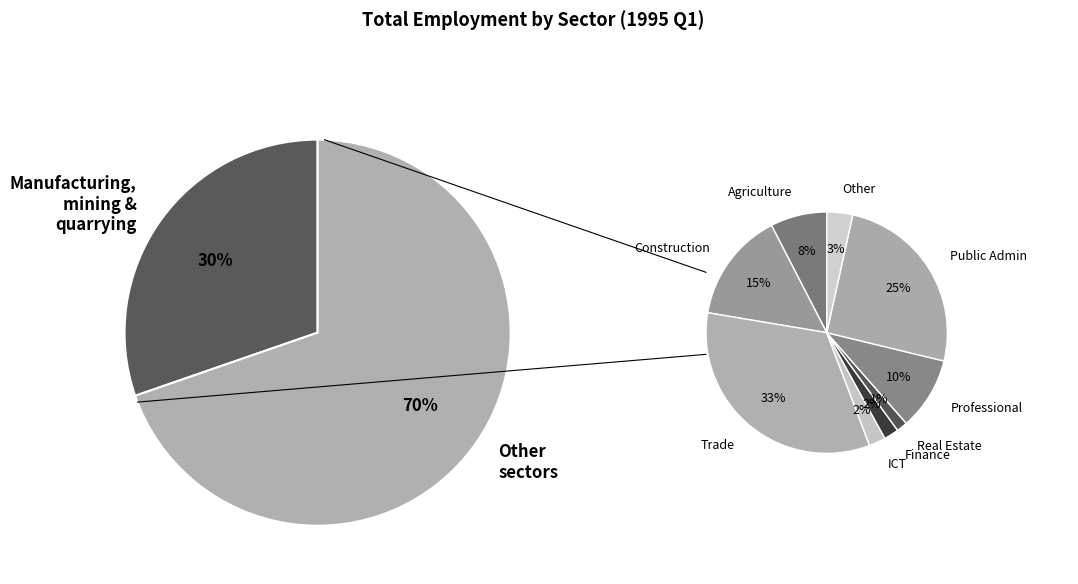

Which slice is the largest?

Manufacturing, mining and quarrying